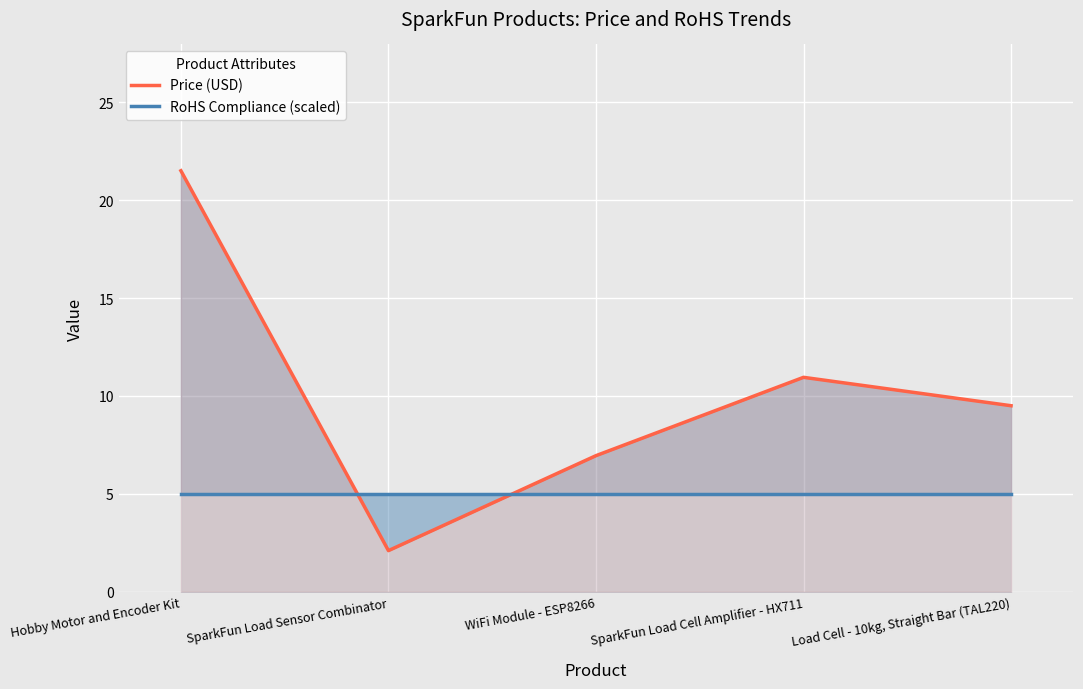

What is the label of the 4th point from the left?

SparkFun Load Cell Amplifier - HX711